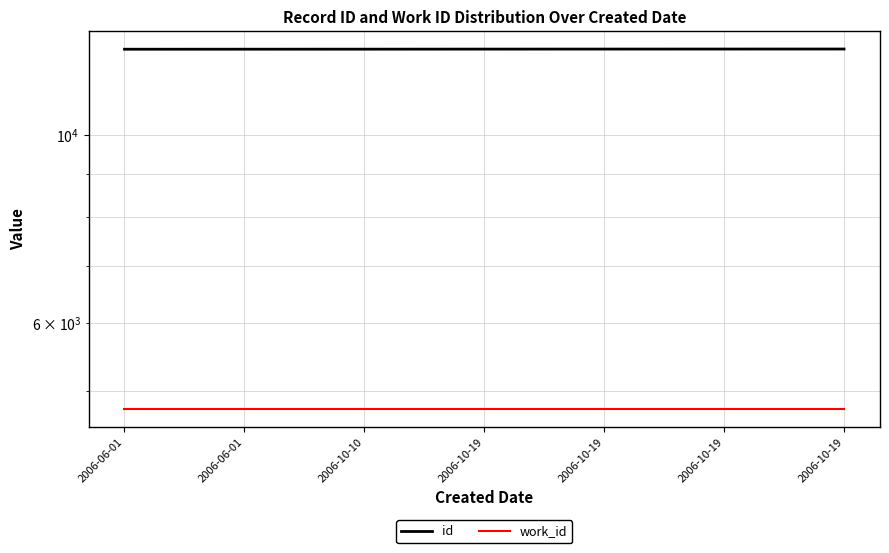

True or false: work_id and id intersect in this chart.

False